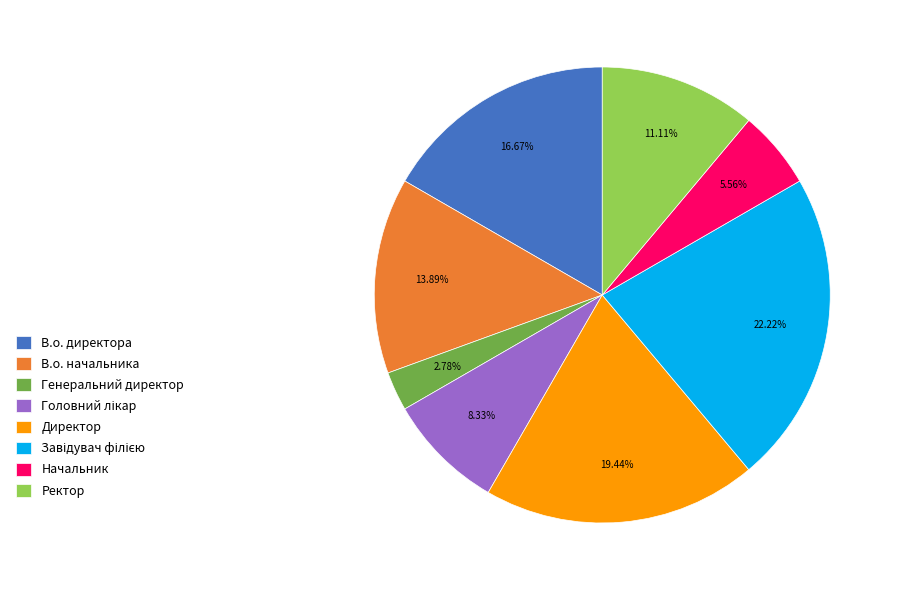

Which slice is the smallest?

Генеральний директор